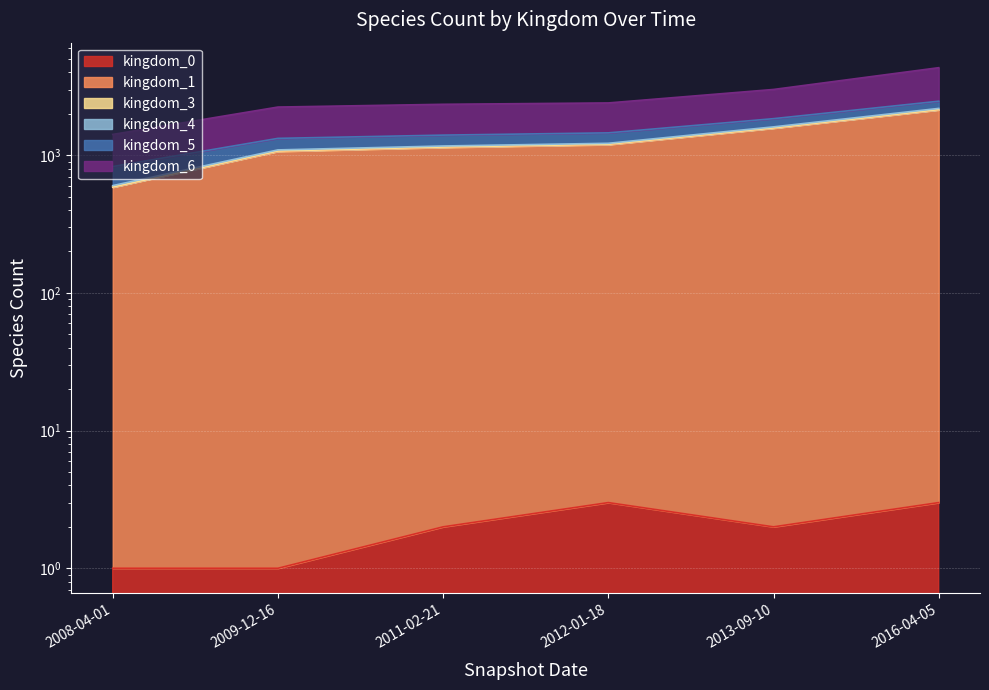

Count the number of categories in the chart.

6